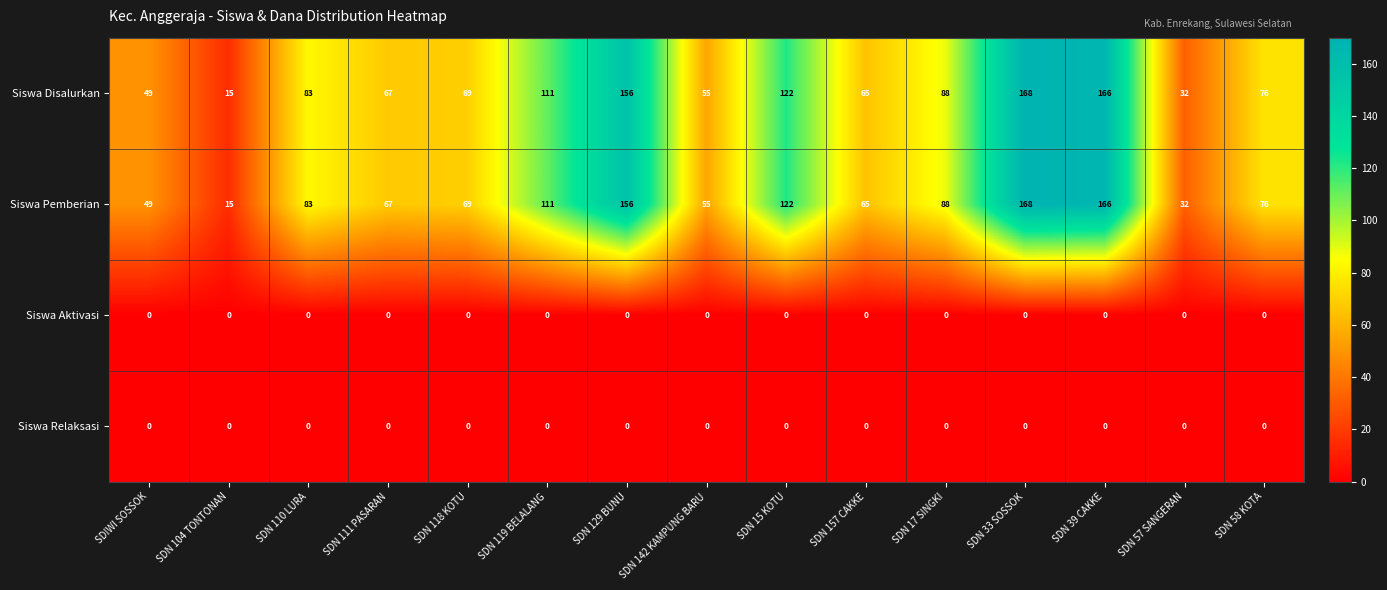

At which label does Siswa Pemberian reach its peak?

SDN 33 SOSSOK